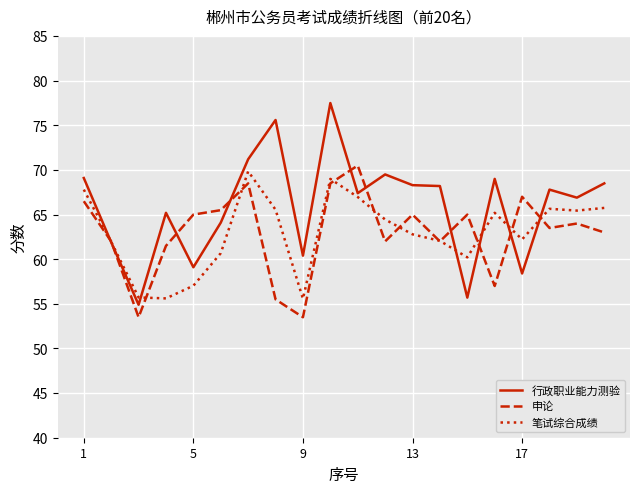

Which series has the largest range (max minus min)?

行政职业能力测验